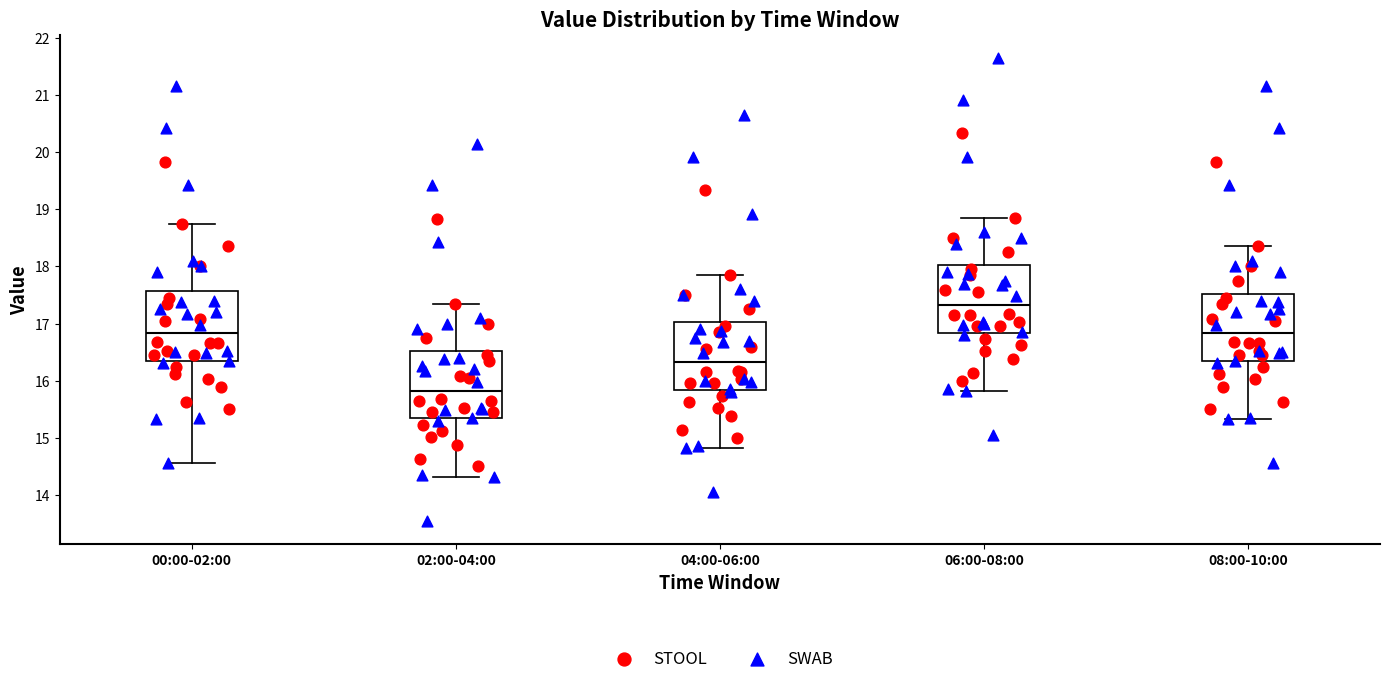

Which box has the lowest median line?

02:00-04:00